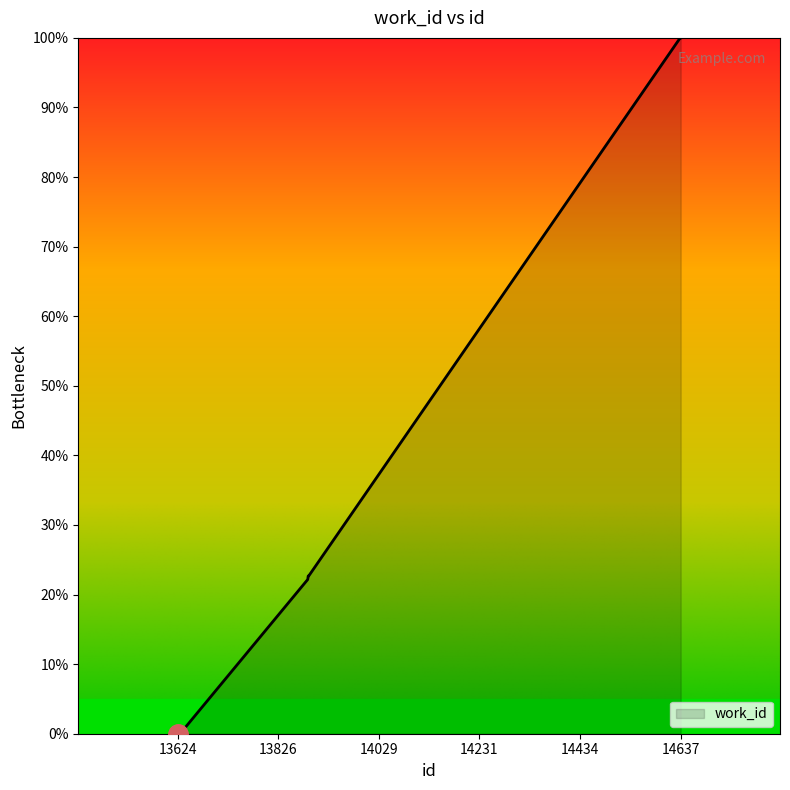

What is the average value?

33.5